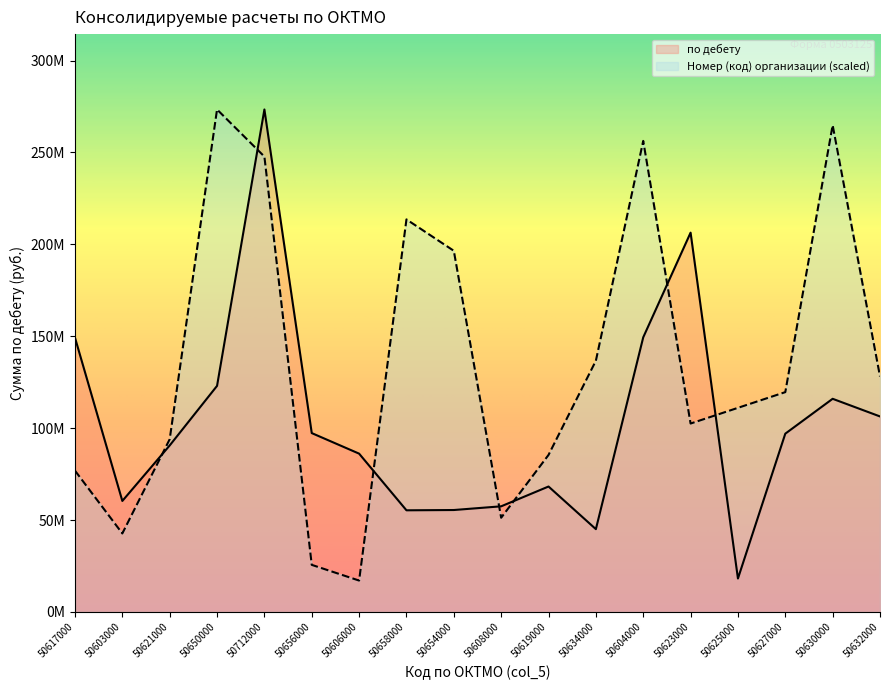

At which category does Номер (код) организации reach its first local valley?

50603000